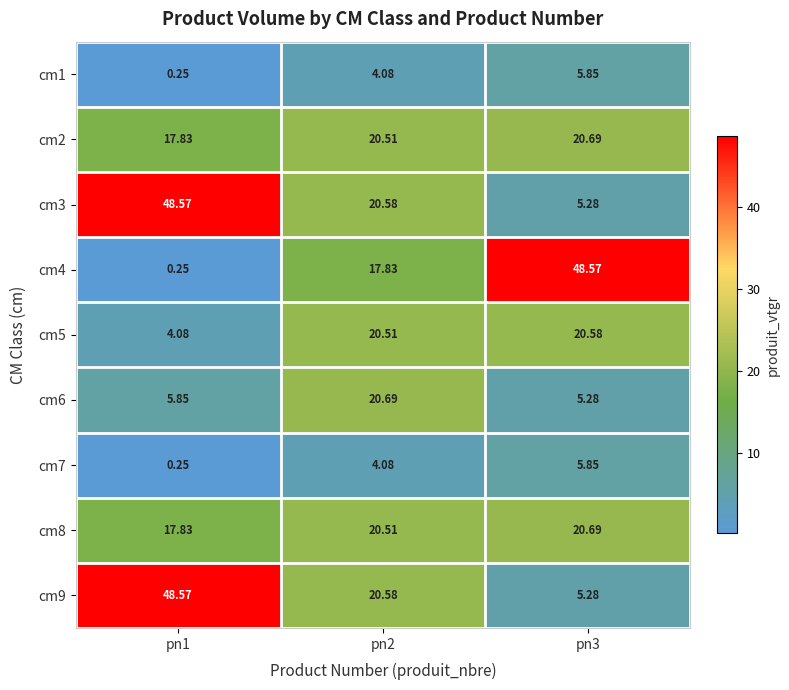

Is the value of cm9 at pn3 greater than the value of cm5 at pn2?

No